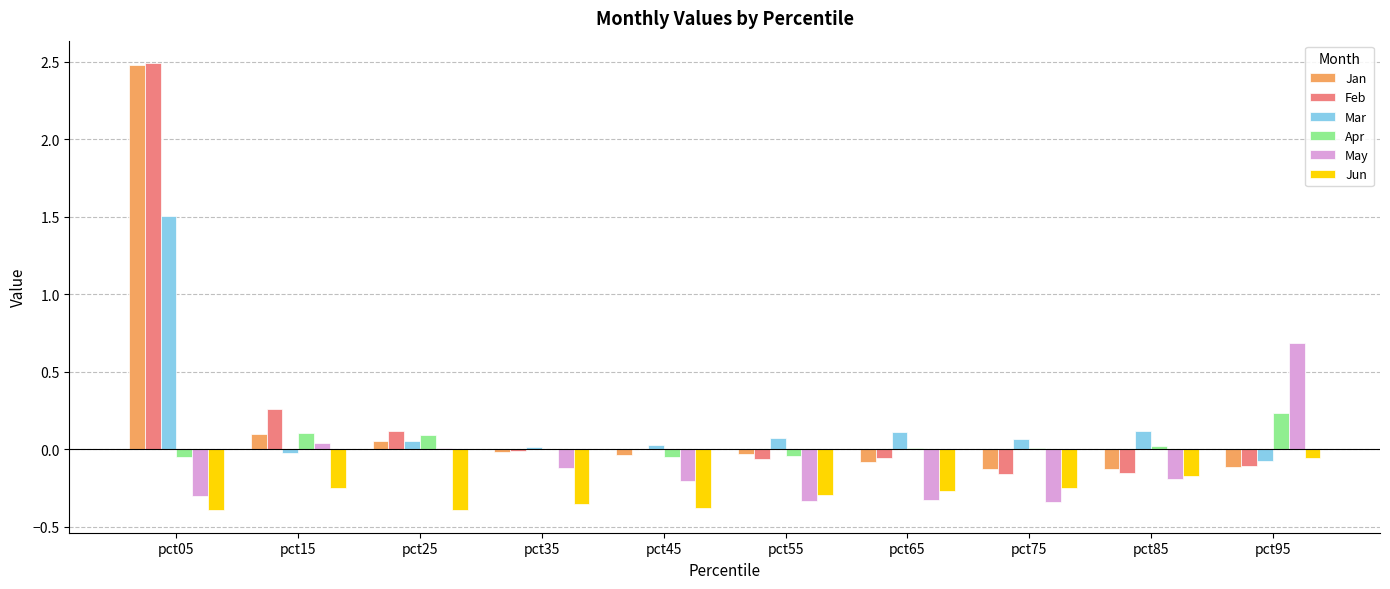

Which series has the largest range (max minus min)?

Feb